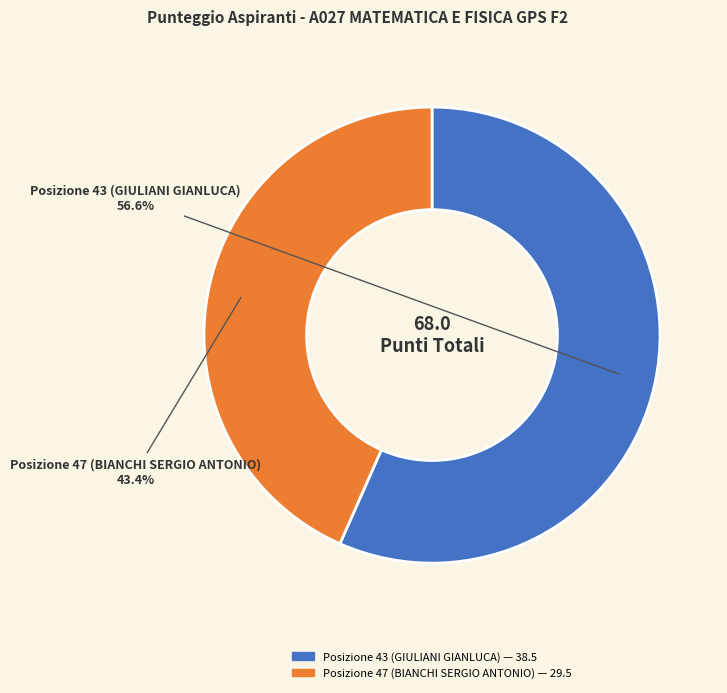

Is it true that Posizione 43 (GIULIANI GIANLUCA) is 62% of the pie?

False